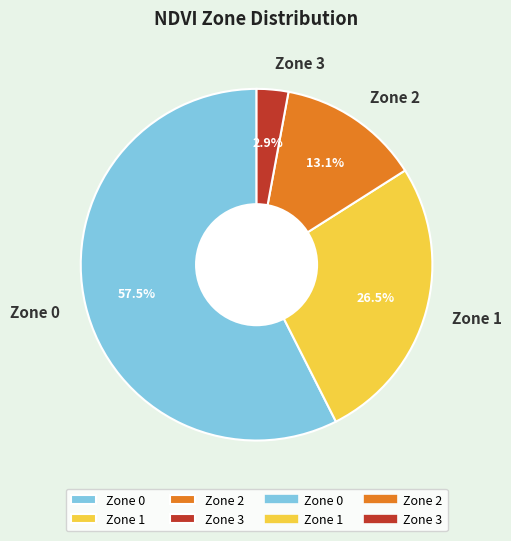

Is there a majority slice in this chart?

Yes